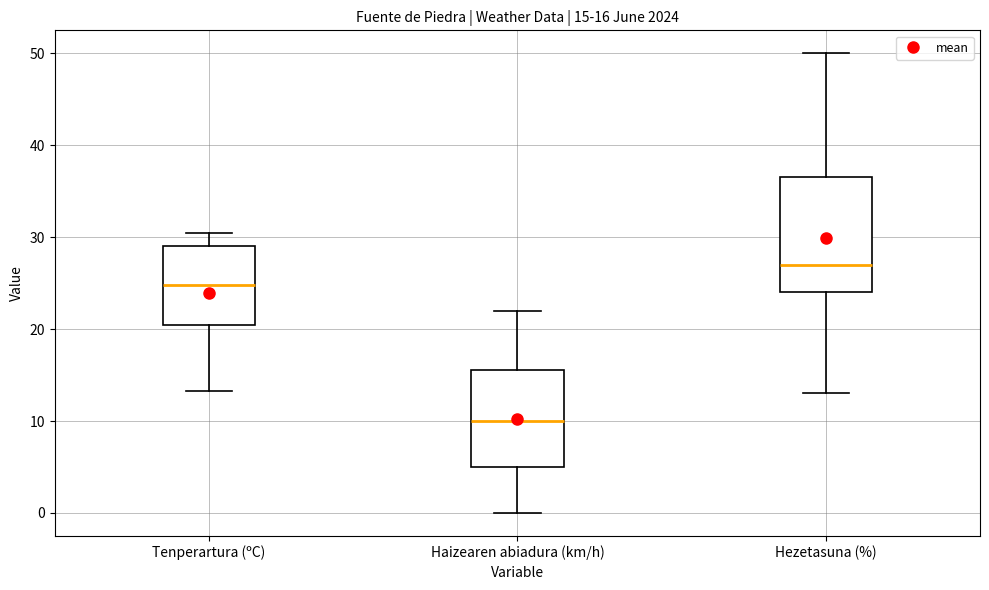

Which box is the tallest, from its lower edge to its upper edge?

Hezetasuna (%)